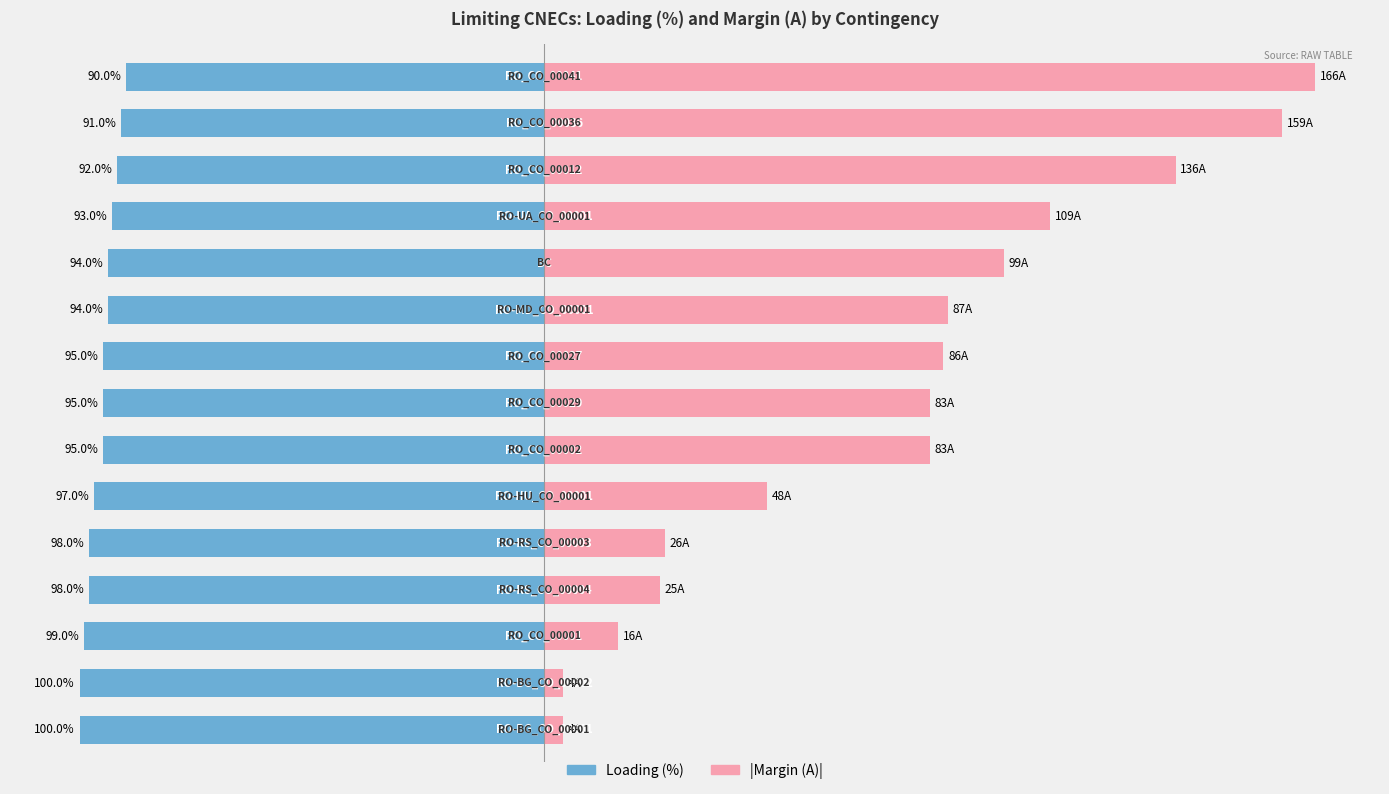

How many values in the Loading (%) series are below -95?

6